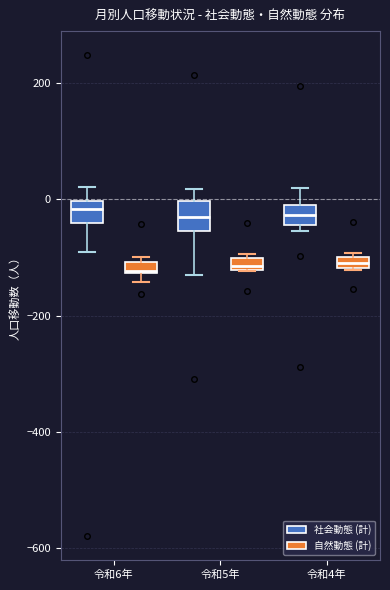

Where does the lower whisker of the box for 令和5年 (社会動態 (計)) end on the y-axis? The values are not printed on the chart, so give them approximately, as read against the axis.

-120